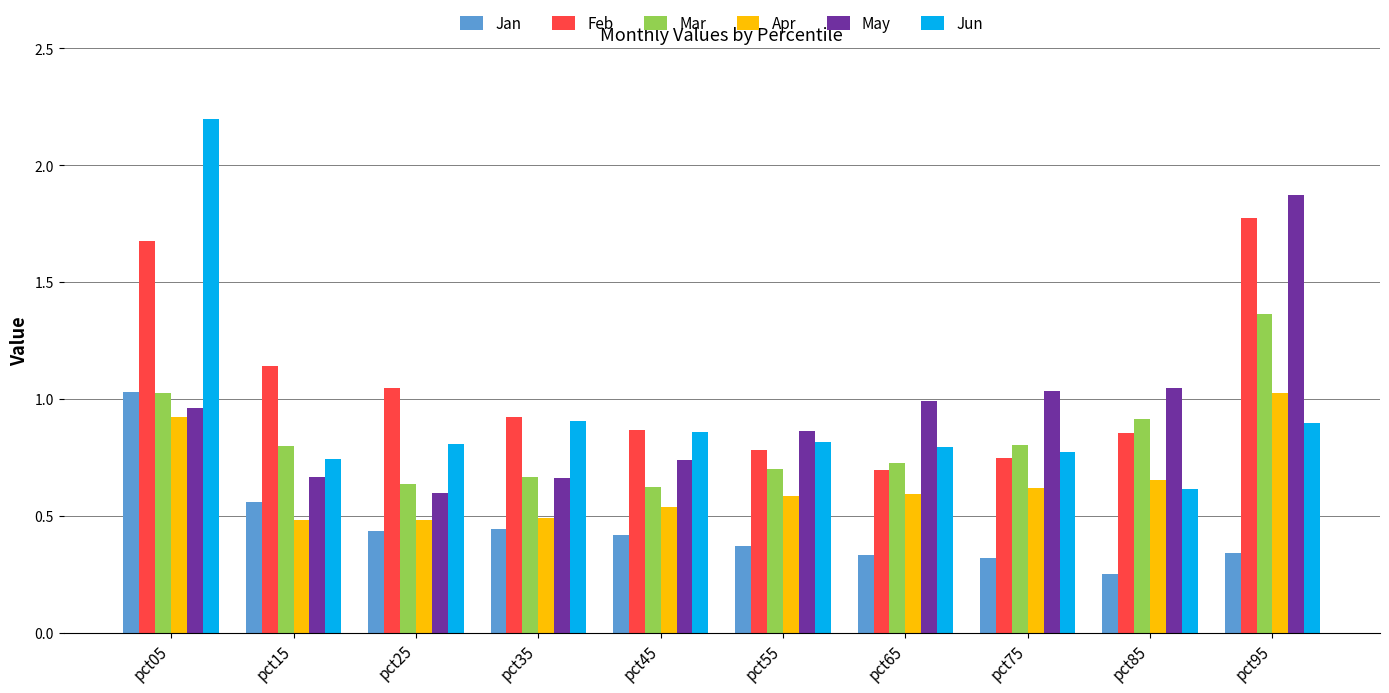

Are the bars horizontal?

No